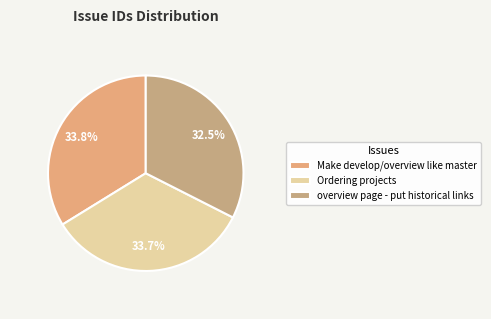

Does overview page - put historical links represent more than half of the total?

No